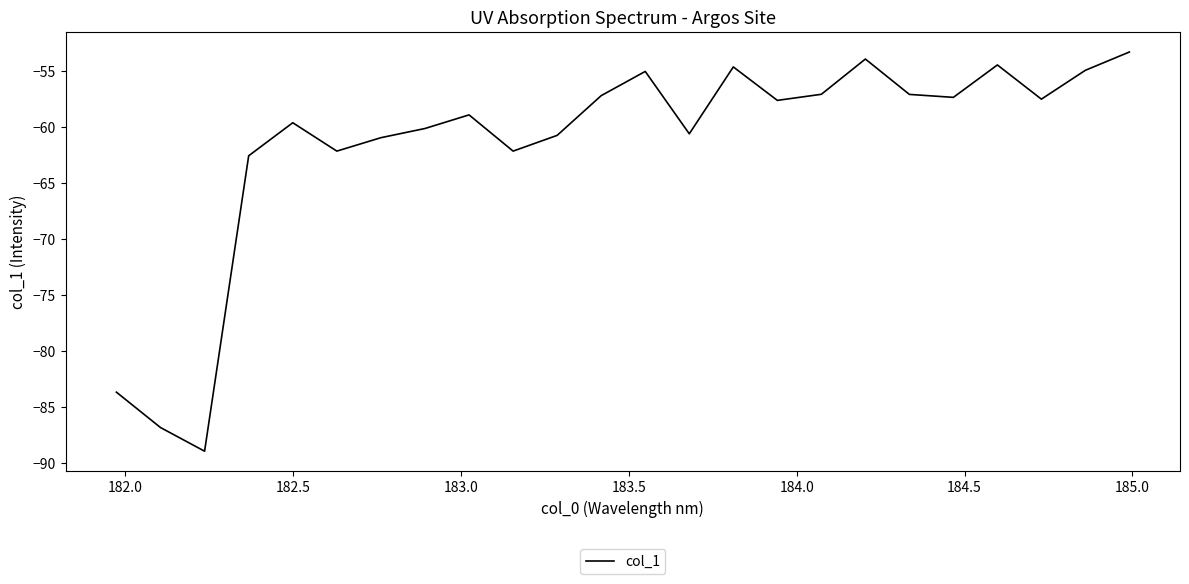

What is the greatest value displayed?

-53.3